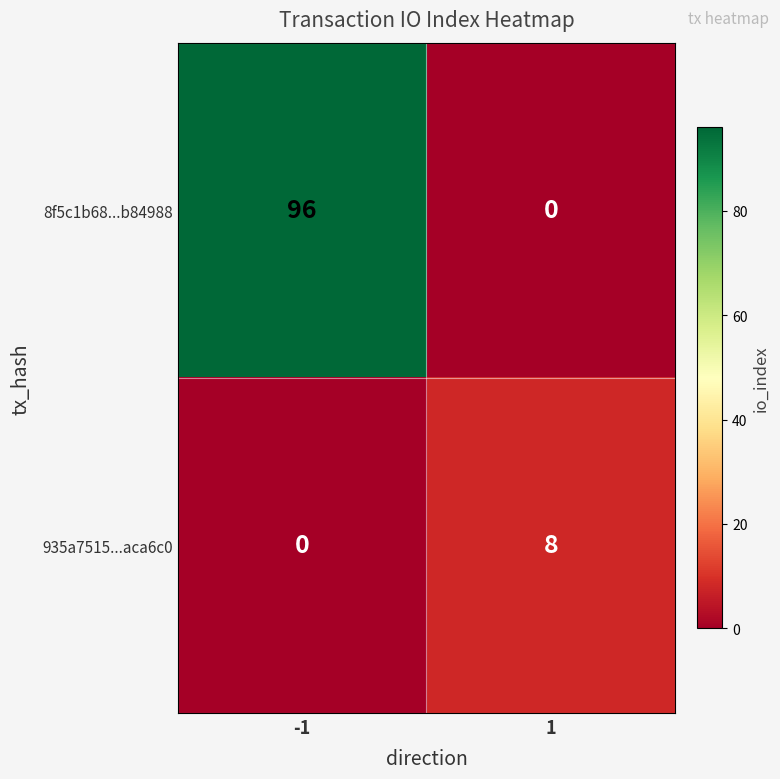

What is the maximum value for 935a7515...aca6c0?

8